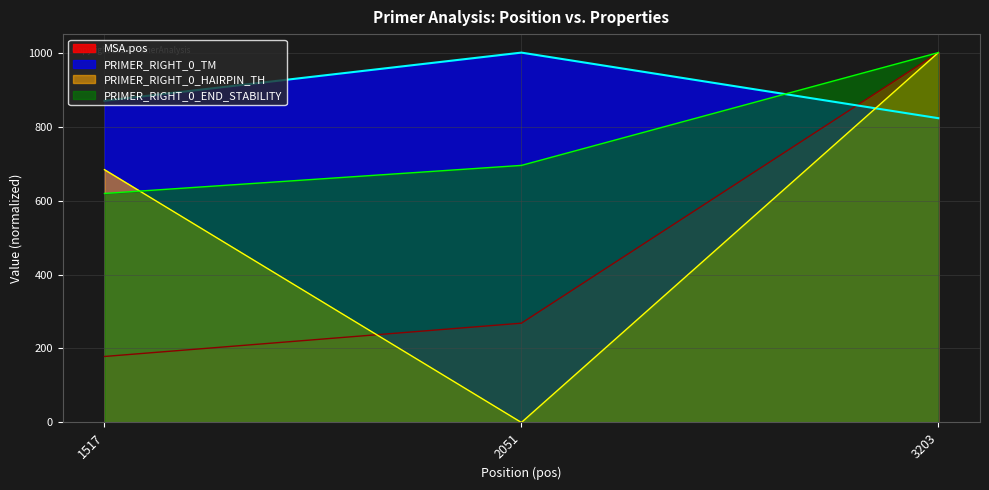

Reading left to right, list all the values displayed in this chart.

MSA.pos: 178.4	268.4	1000.0
PRIMER_RIGHT_0_TM: 869.7	1000.0	822.7
PRIMER_RIGHT_0_HAIRPIN_TH: 683.5	0.0	1000.0
PRIMER_RIGHT_0_END_STABILITY: 619.2	695.0	1000.0